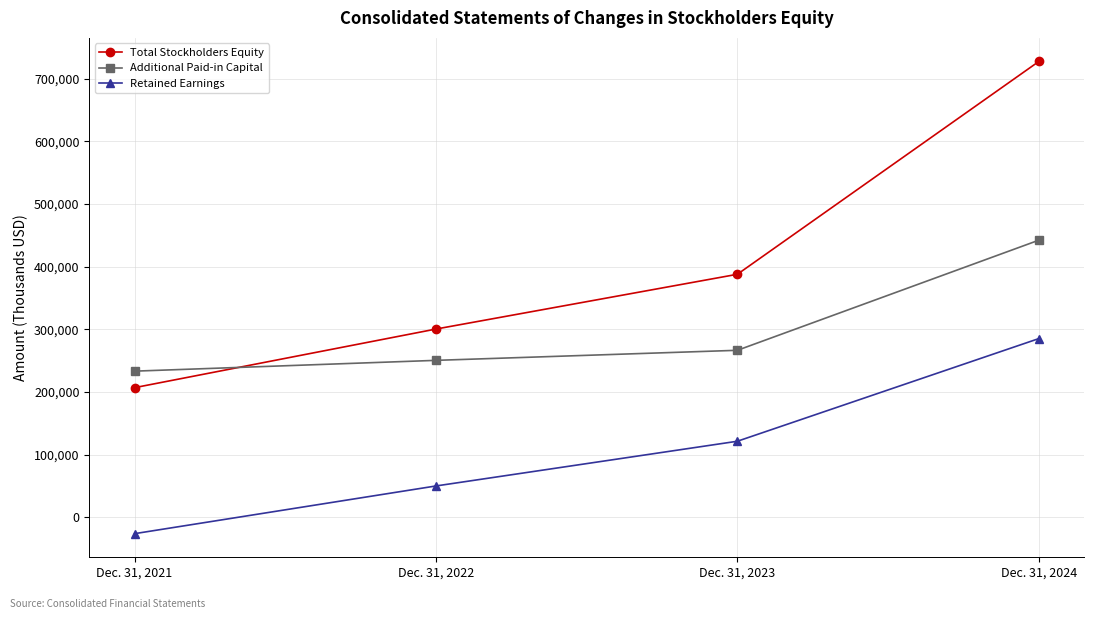

True or false: Retained Earnings has more than 0 points higher than both neighbors.

False